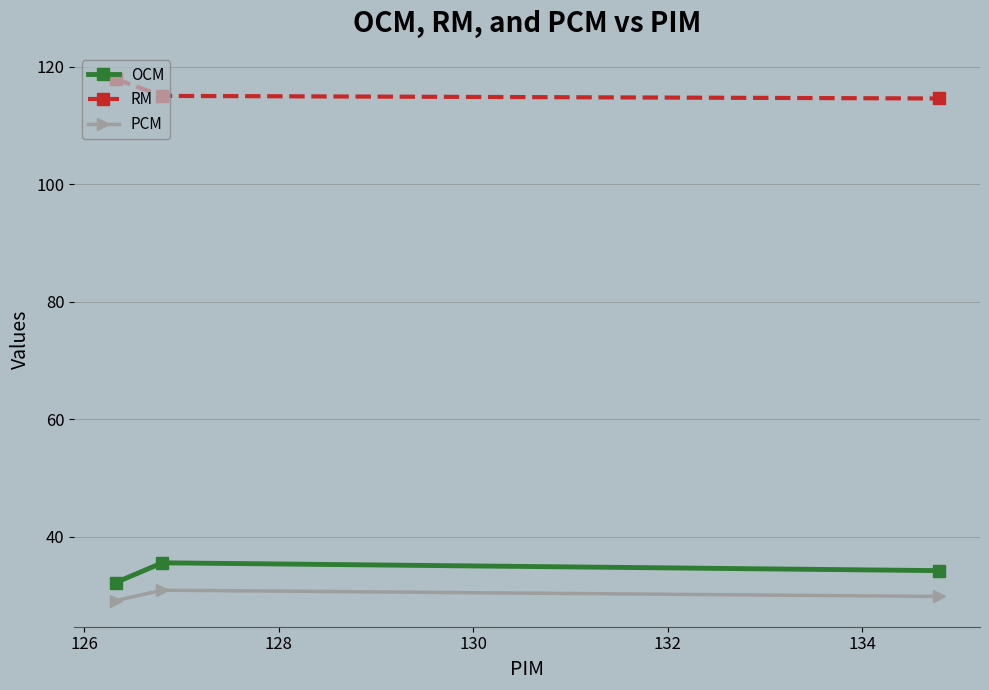

At how many categories does at least one series exceed 109?

3